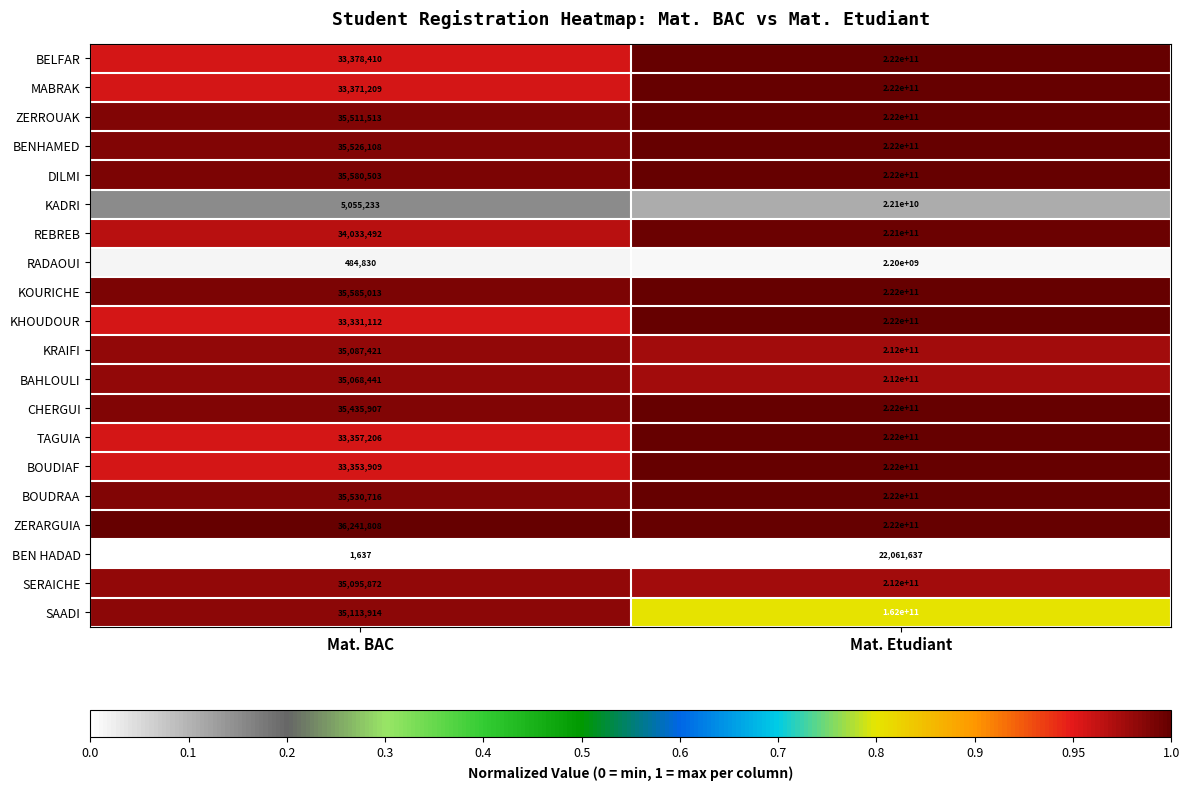

Is the value of KRAIFI at Mat. BAC greater than the value of KHOUDOUR at Mat. Etudiant?

No